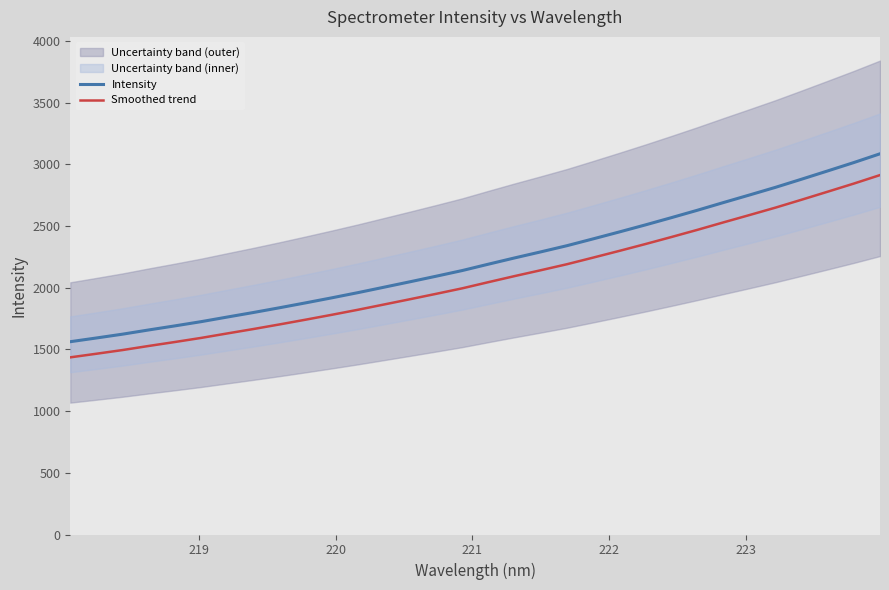

True or false: Smoothed trend and Intensity intersect in this chart.

False